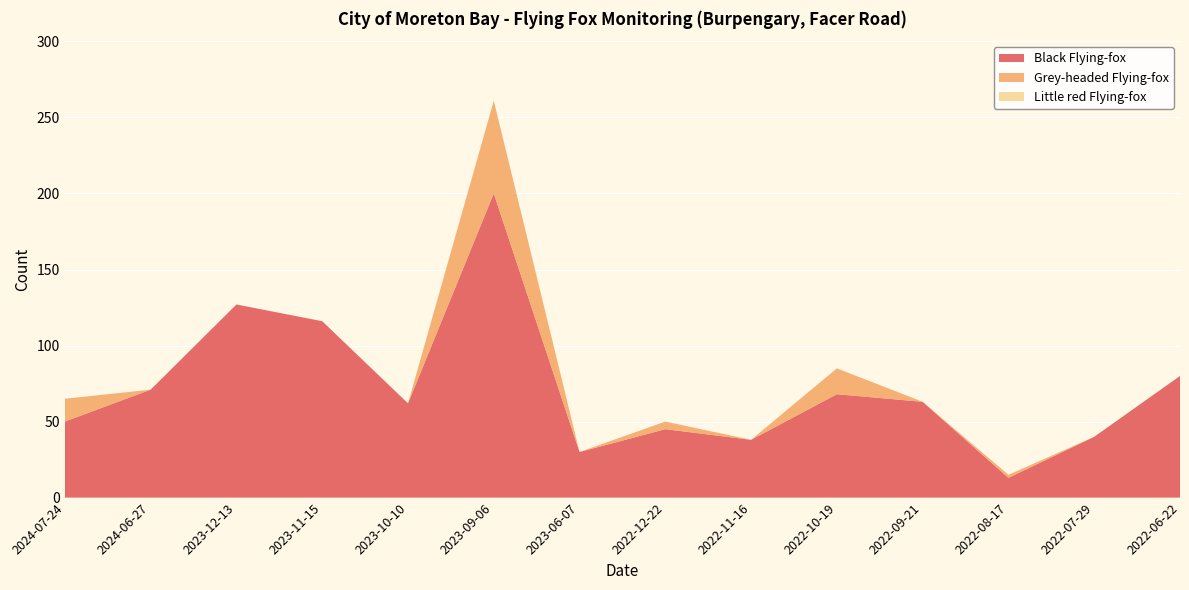

Reading left to right, list all the values displayed in this chart.

Black Flying-fox: 50	71	127	116	62	200	30	45	38	68	63	13	40	80
Grey-headed Flying-fox: 15	0	0	0	0	61	0	5	0	17	0	2	0	0
Little red Flying-fox: 0	0	0	0	0	0	0	0	0	0	0	0	0	0